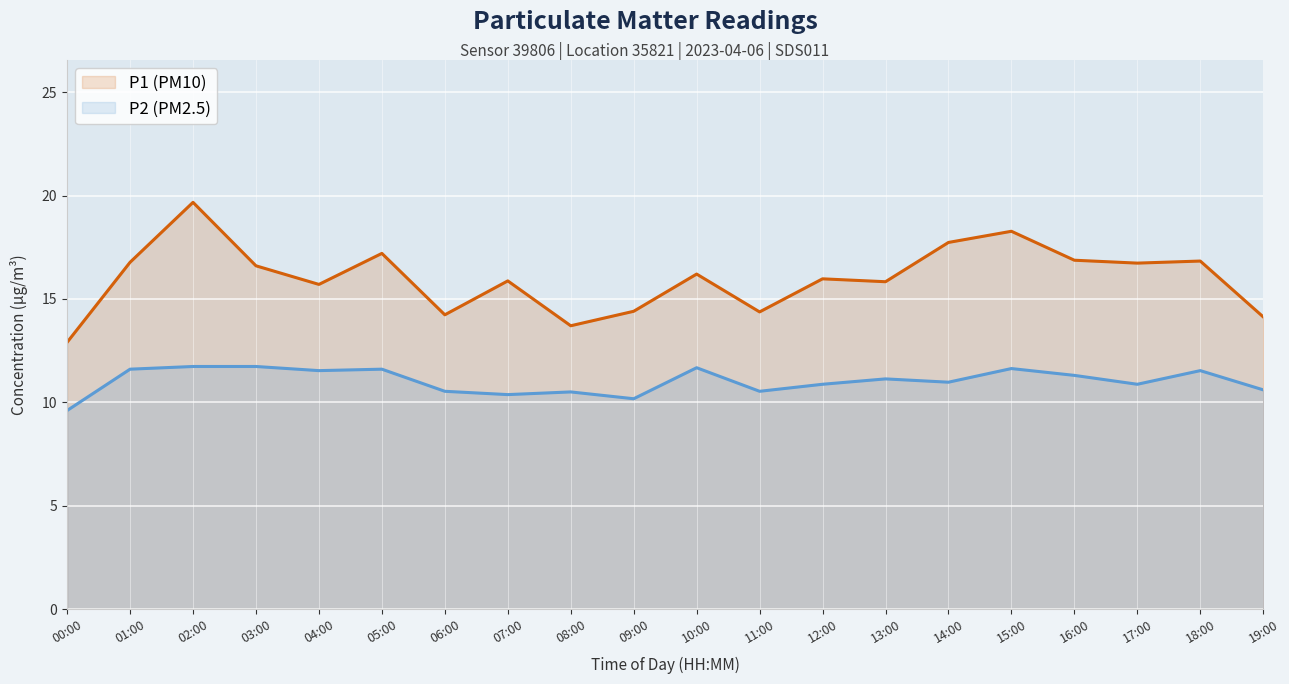

What is the difference between the maximum and minimum values in the P2 (PM2.5) series?

2.1